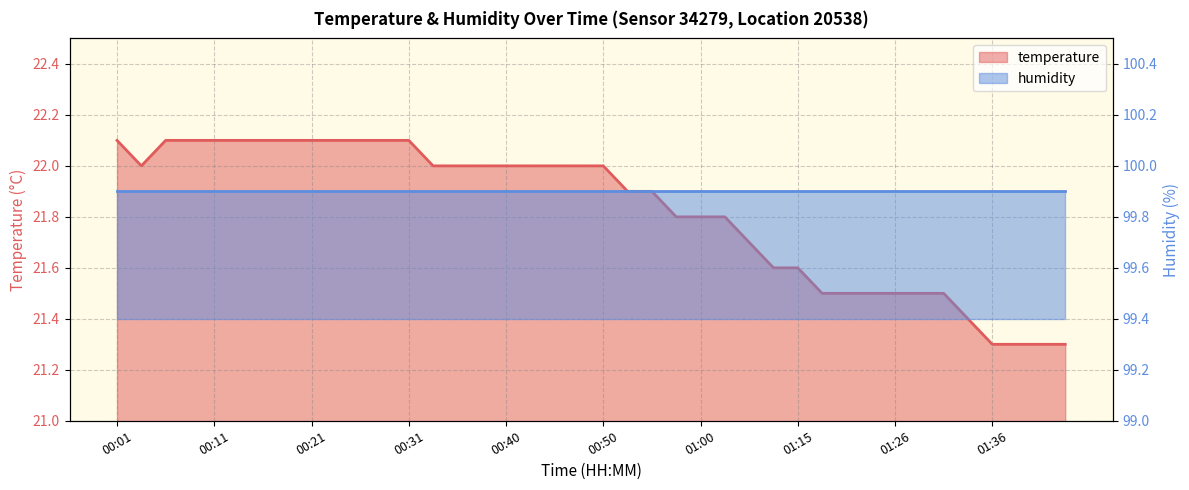

Reading left to right, extract all data points from this chart.

00:01=22.1	00:04=22.0	00:06=22.1	00:09=22.1	00:11=22.1	00:13=22.1	00:16=22.1	00:18=22.1	00:21=22.1	00:23=22.1	00:26=22.1	00:28=22.1	00:31=22.1	00:33=22.0	00:35=22.0	00:38=22.0	00:40=22.0	00:43=22.0	00:45=22.0	00:48=22.0	00:50=22.0	00:53=21.9	00:55=21.9	00:57=21.8	01:00=21.8	01:02=21.8	01:05=21.7	01:08=21.6	01:15=21.6	01:18=21.5	01:20=21.5	01:23=21.5	01:26=21.5	01:28=21.5	01:31=21.5	01:33=21.4	01:36=21.3	01:38=21.3	01:41=21.3	01:43=21.3